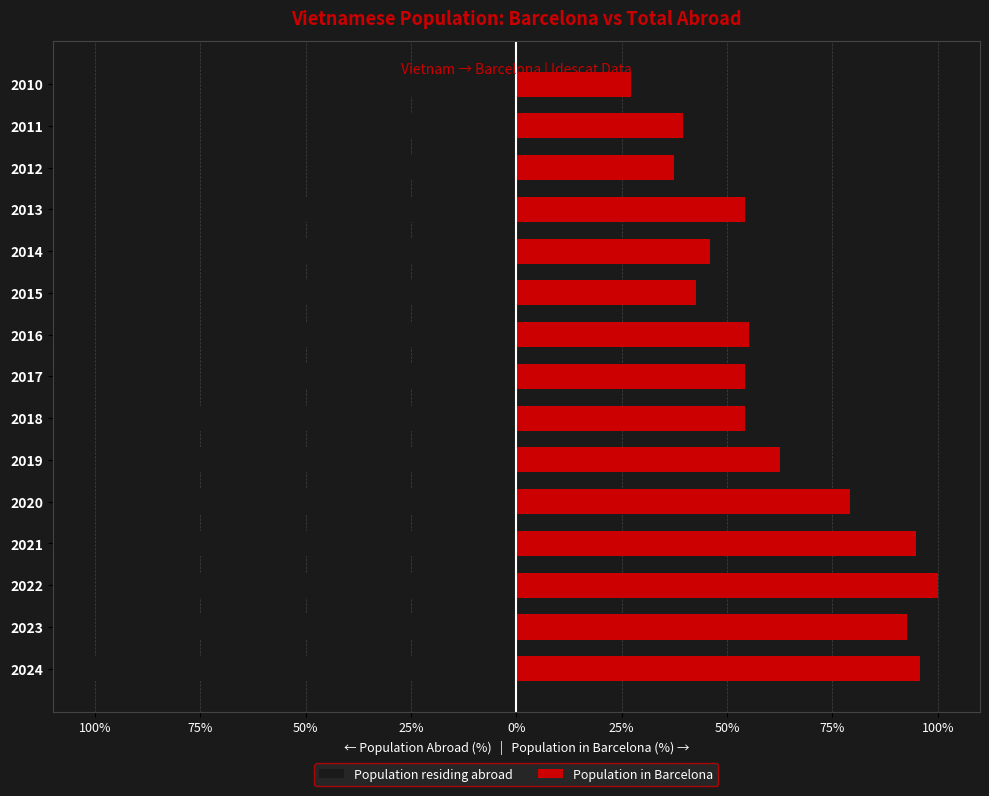

What is the value of the Population residing abroad bar at the 11th from the left?

-57.8